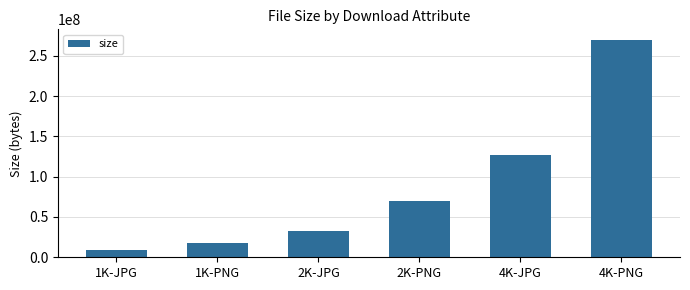

Reading right to left, what are all the values shown in this chart?

269292639	126758765	69790596	32878776	18224354	9027538